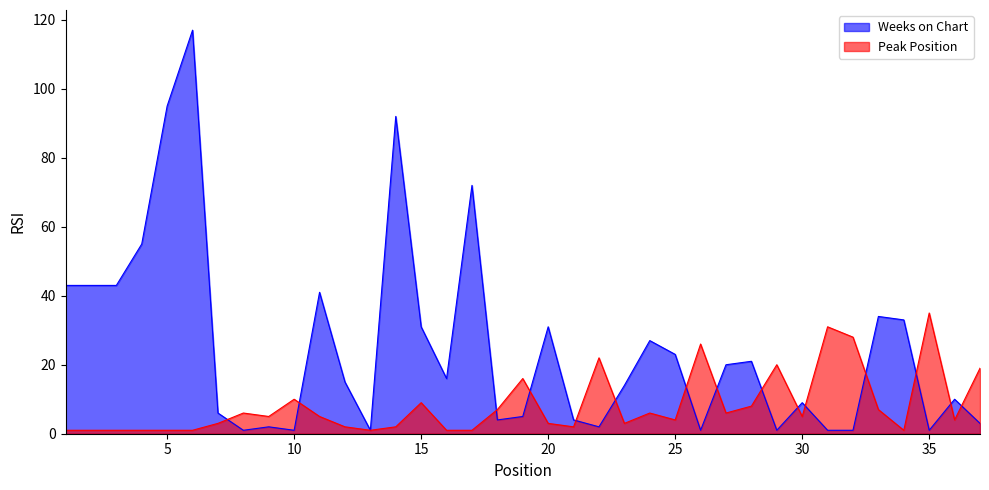

At how many categories does at least one series exceed 107?

1